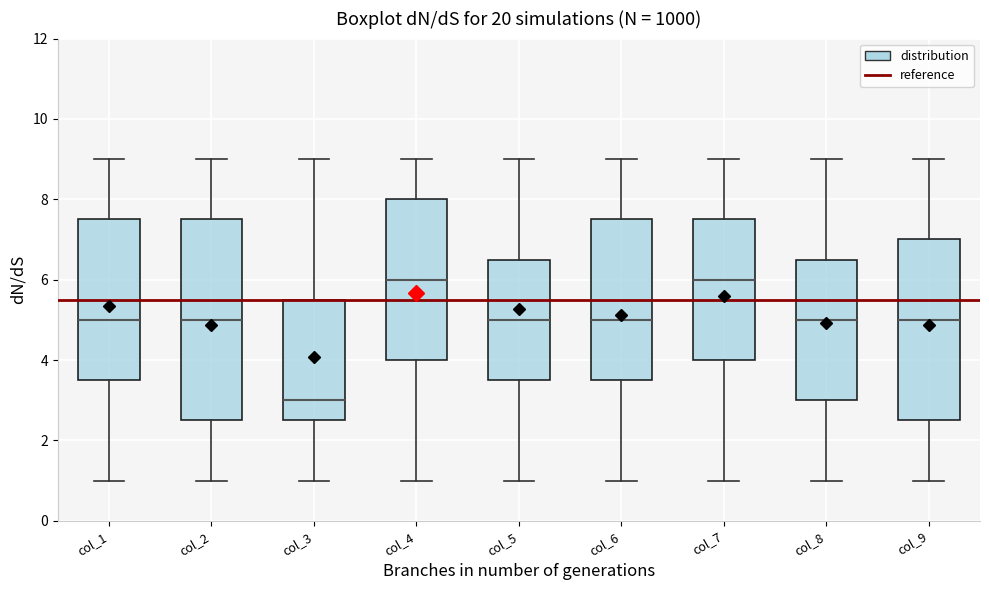

Where is the upper edge of the box for col_6 on the y-axis? The values are not printed on the chart, so give them approximately, as read against the axis.

7.6